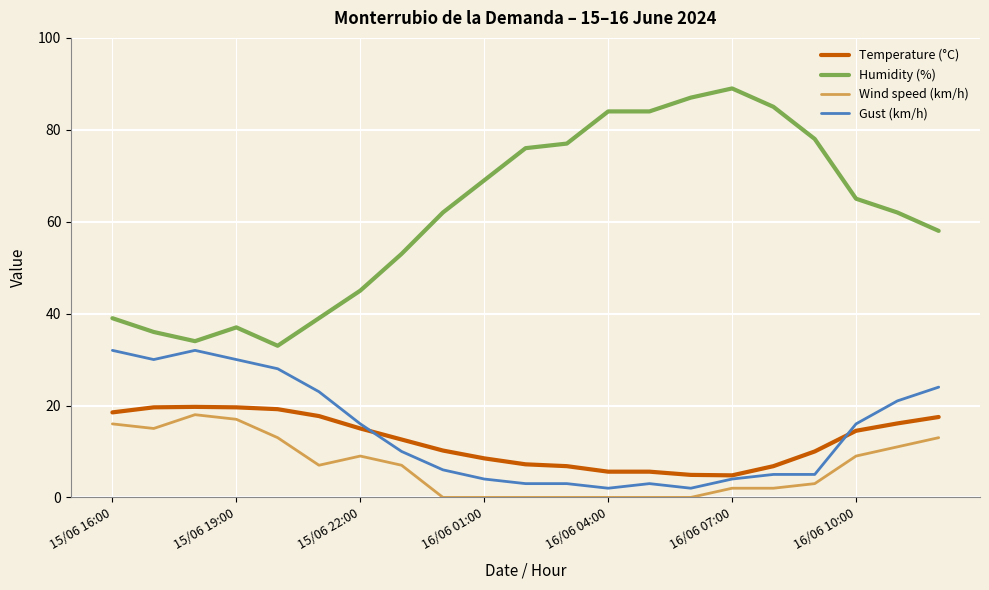

What is the average value of the Wind speed (km/h) series?

6.8